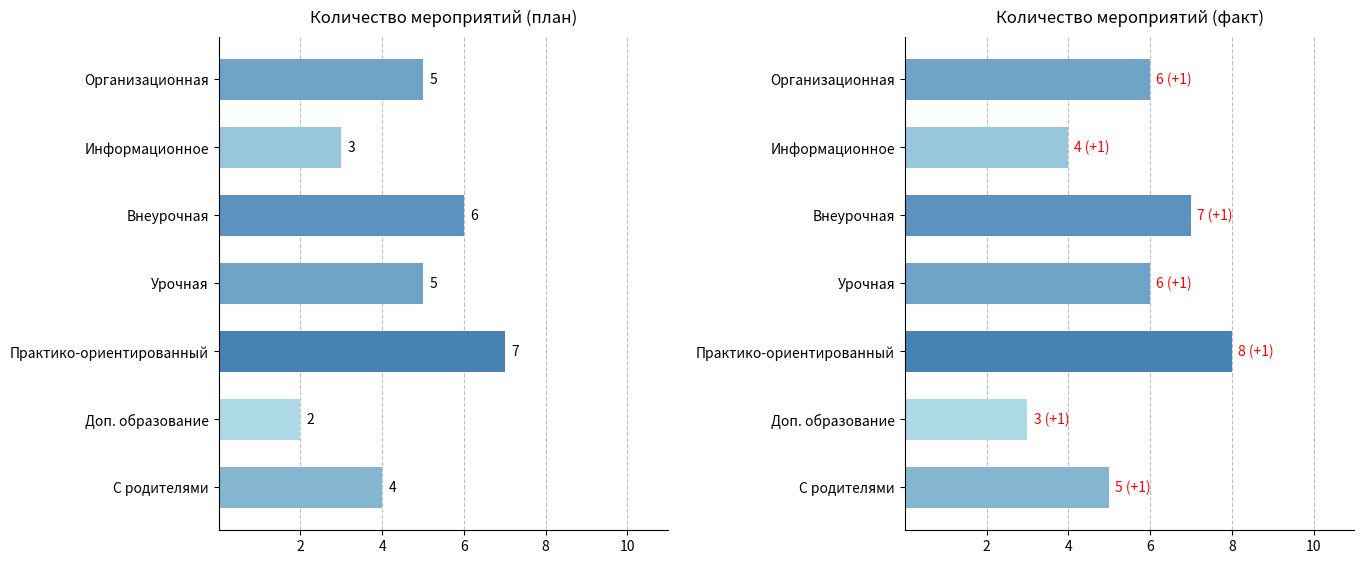

How many bars are there in total?

14